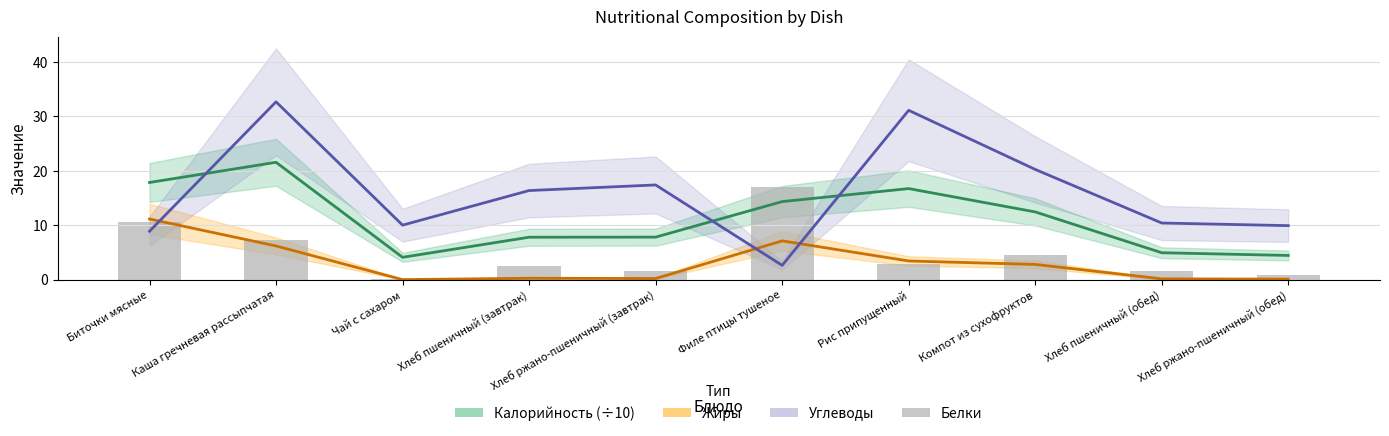

The Калорийность (÷10) series shows 2.9 at Хлеб ржано-пшеничный (обед). True or false?

False